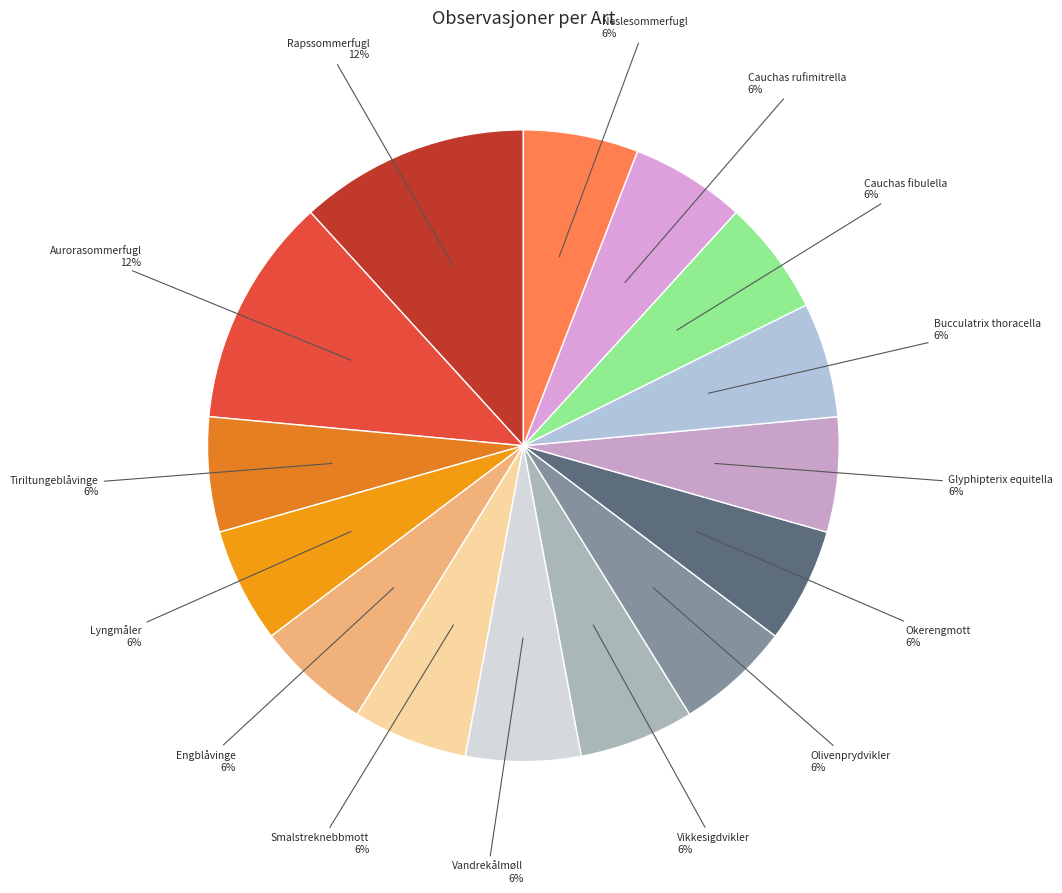

Is it true that Bucculatrix thoracella is 15% of the pie?

False